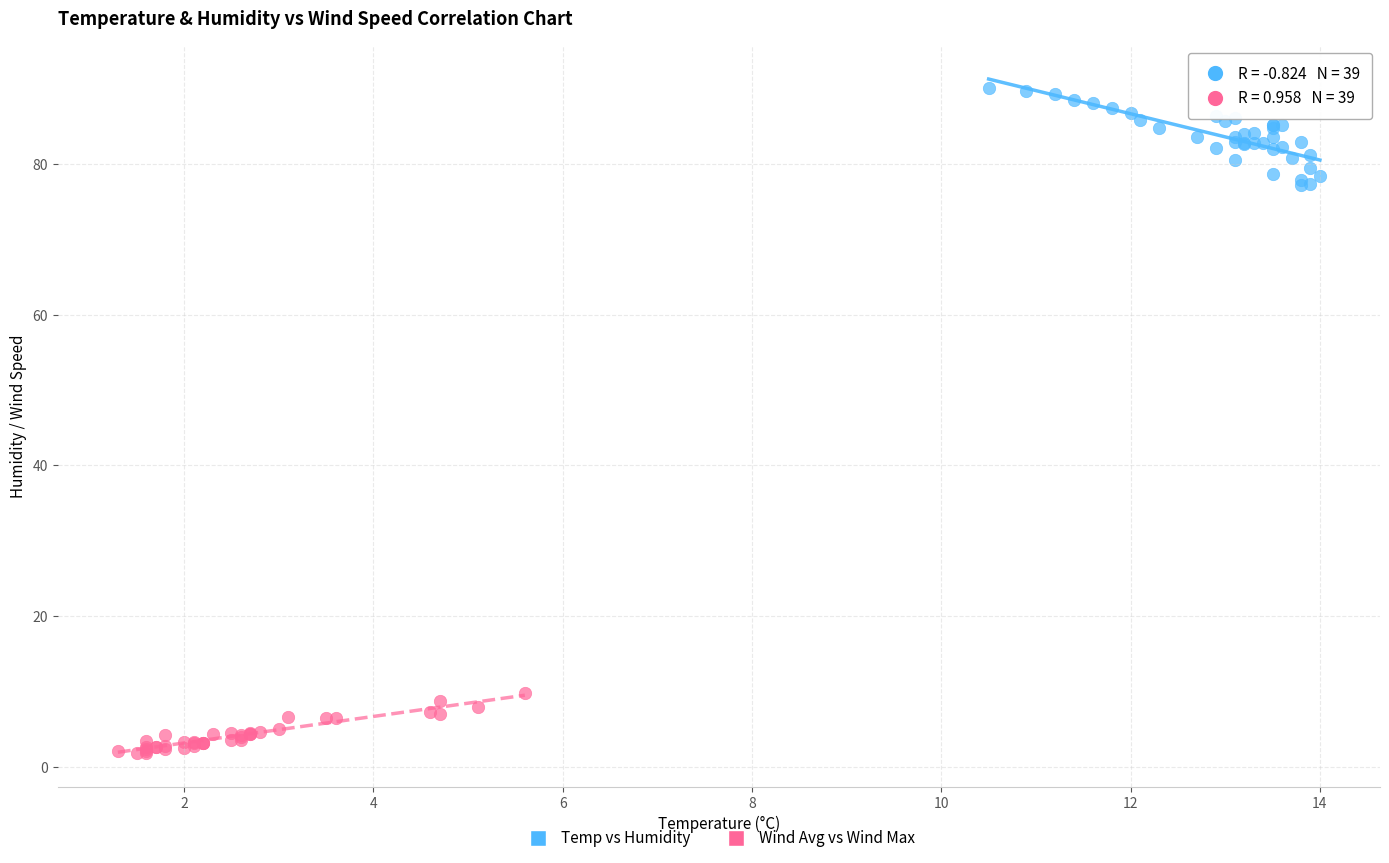

Which series reaches the minimum Y coordinate?

Wind Avg vs Wind Max